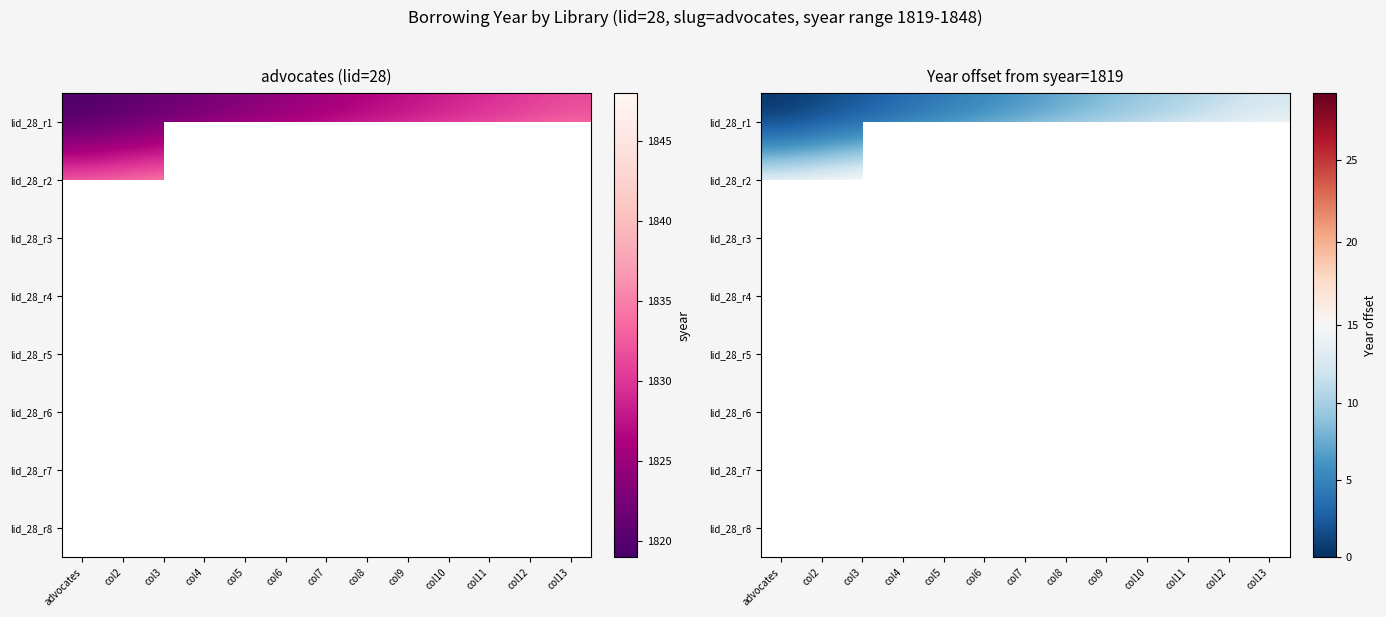

Count the number of categories in the chart.

13